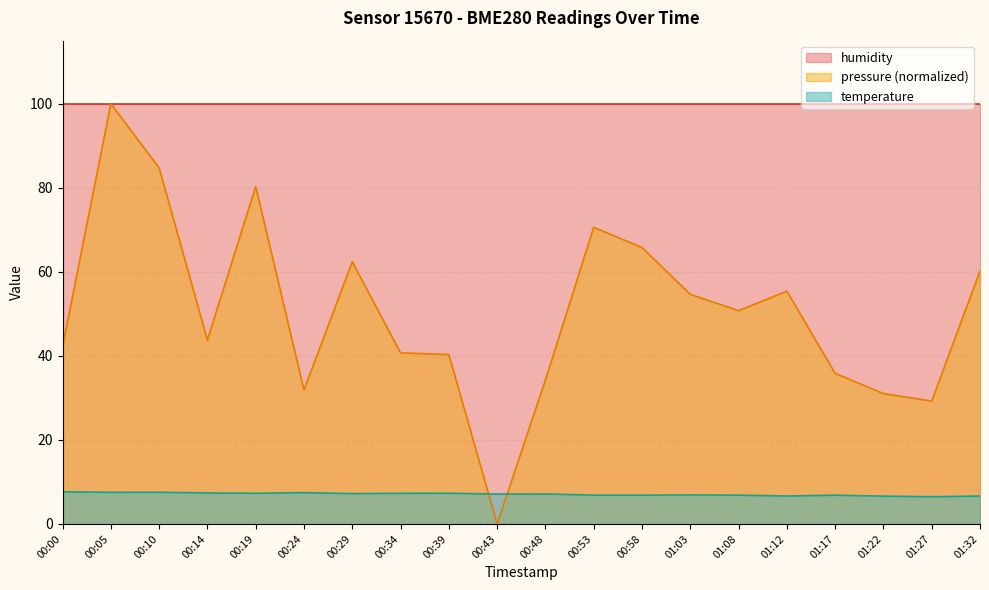

Rank the series by their average value, from lowest to highest.

temperature, pressure (normalized), humidity